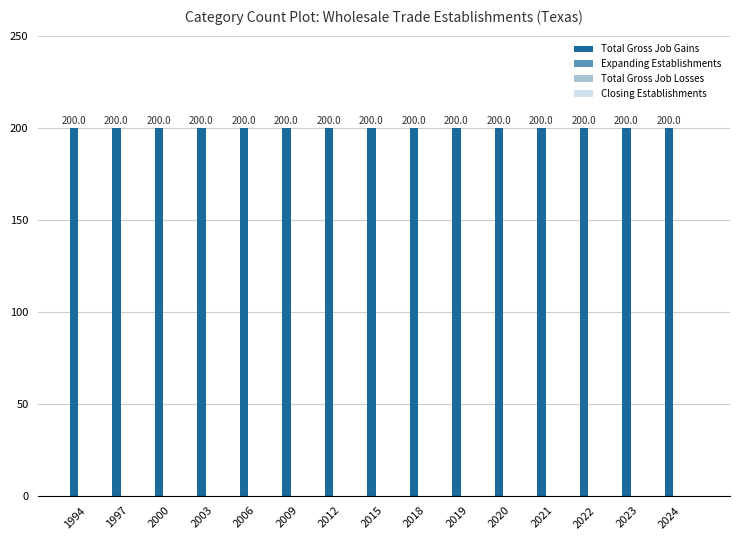

Which series has the largest total across all categories?

Total Gross Job Gains